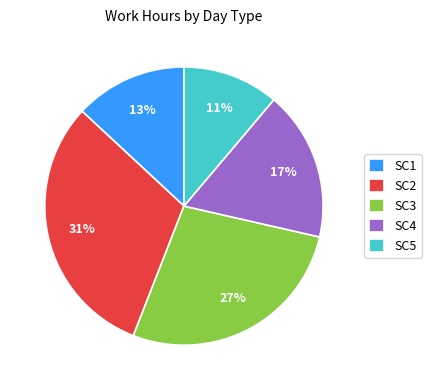

To the nearest percent, what portion does SC4 represent?

17%